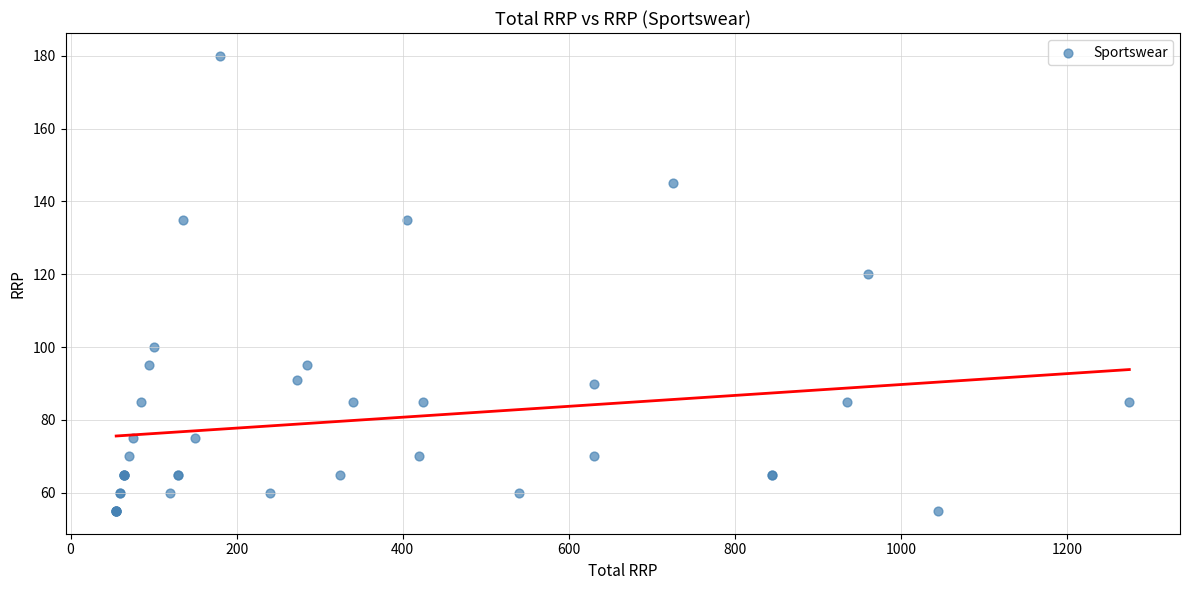

What Y value in the scatter plot is closest to 117?

120